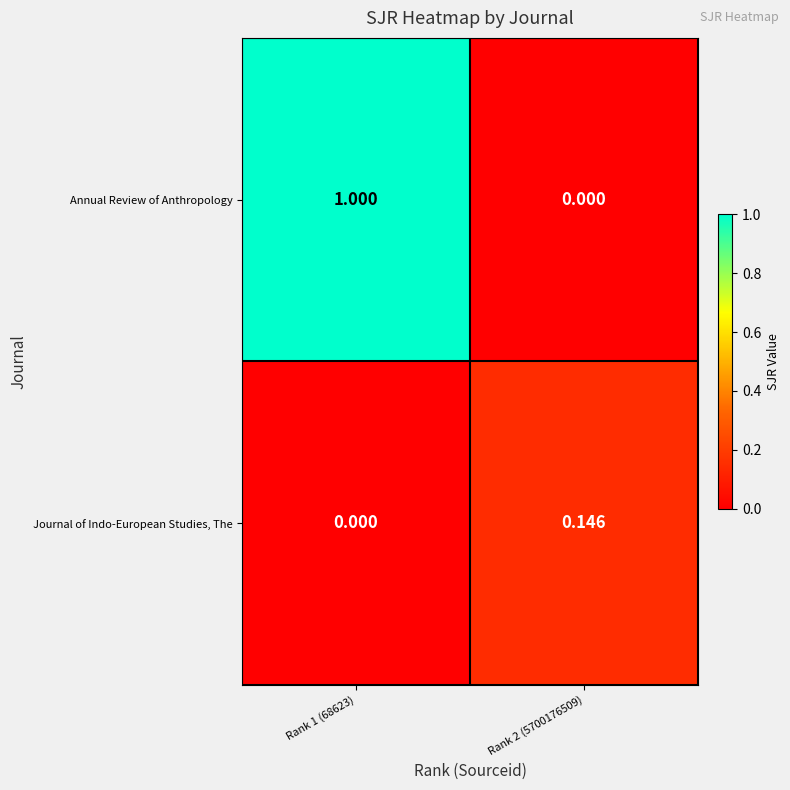

Which series has the widest spread of values?

Annual Review of Anthropology